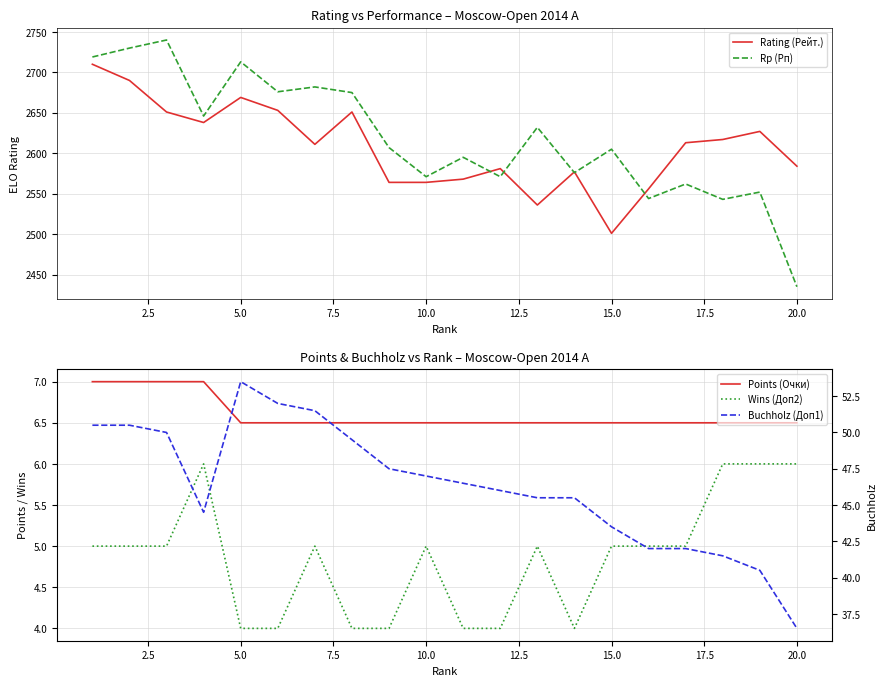

Which series has the largest range (max minus min)?

Rp (Рп)